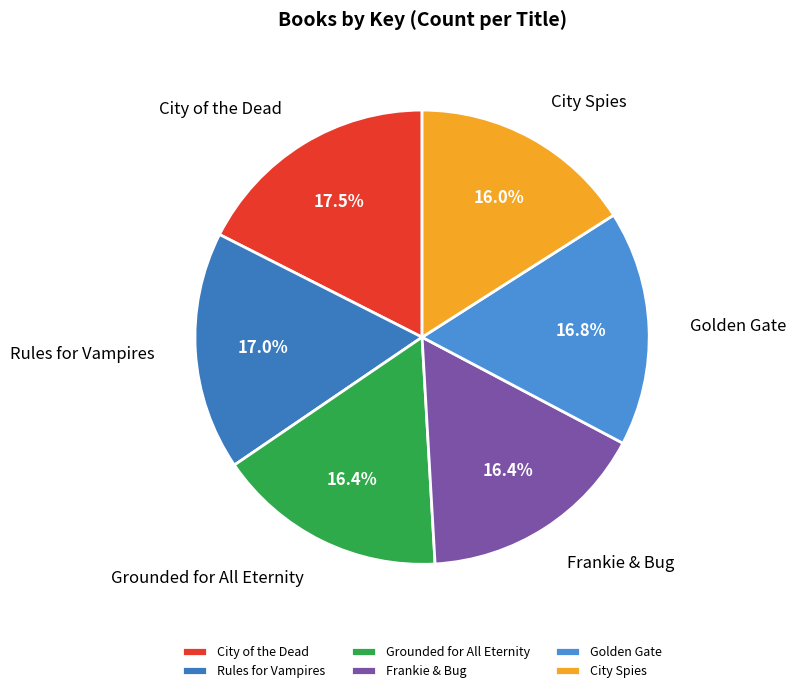

Is it true that Rules for Vampires is 17% of the pie?

True